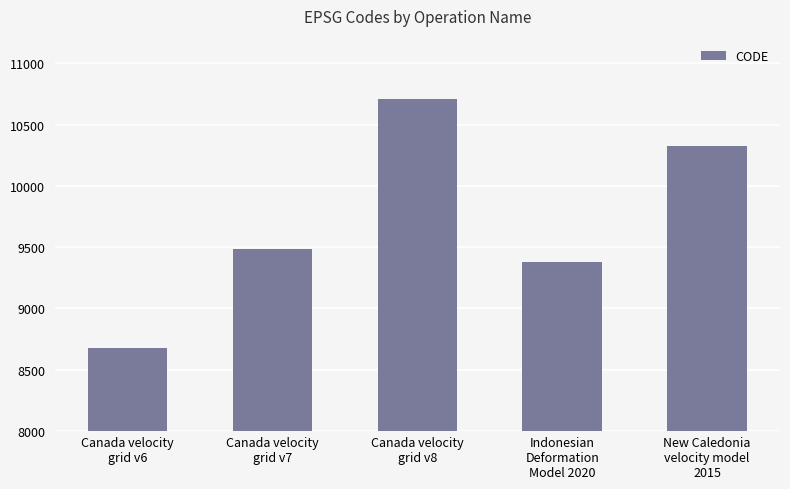

Rank the categories by value from highest to lowest.

Canada velocity
grid v8, New Caledonia
velocity model
2015, Canada velocity
grid v7, Indonesian
Deformation
Model 2020, Canada velocity
grid v6